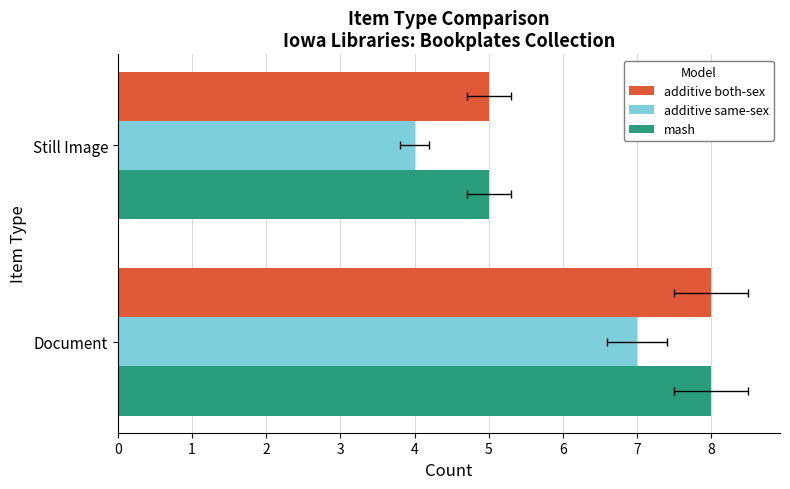

Rank the series by their maximum value, from highest to lowest.

additive both-sex, mash, additive same-sex